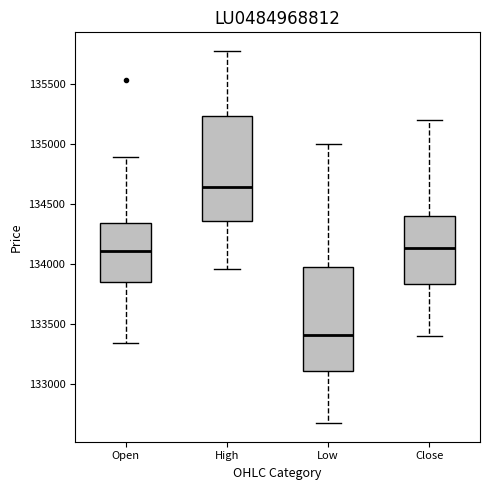

Where does the median line of the box for Open sit on the y-axis? The values are not printed on the chart, so give them approximately, as read against the axis.

134100